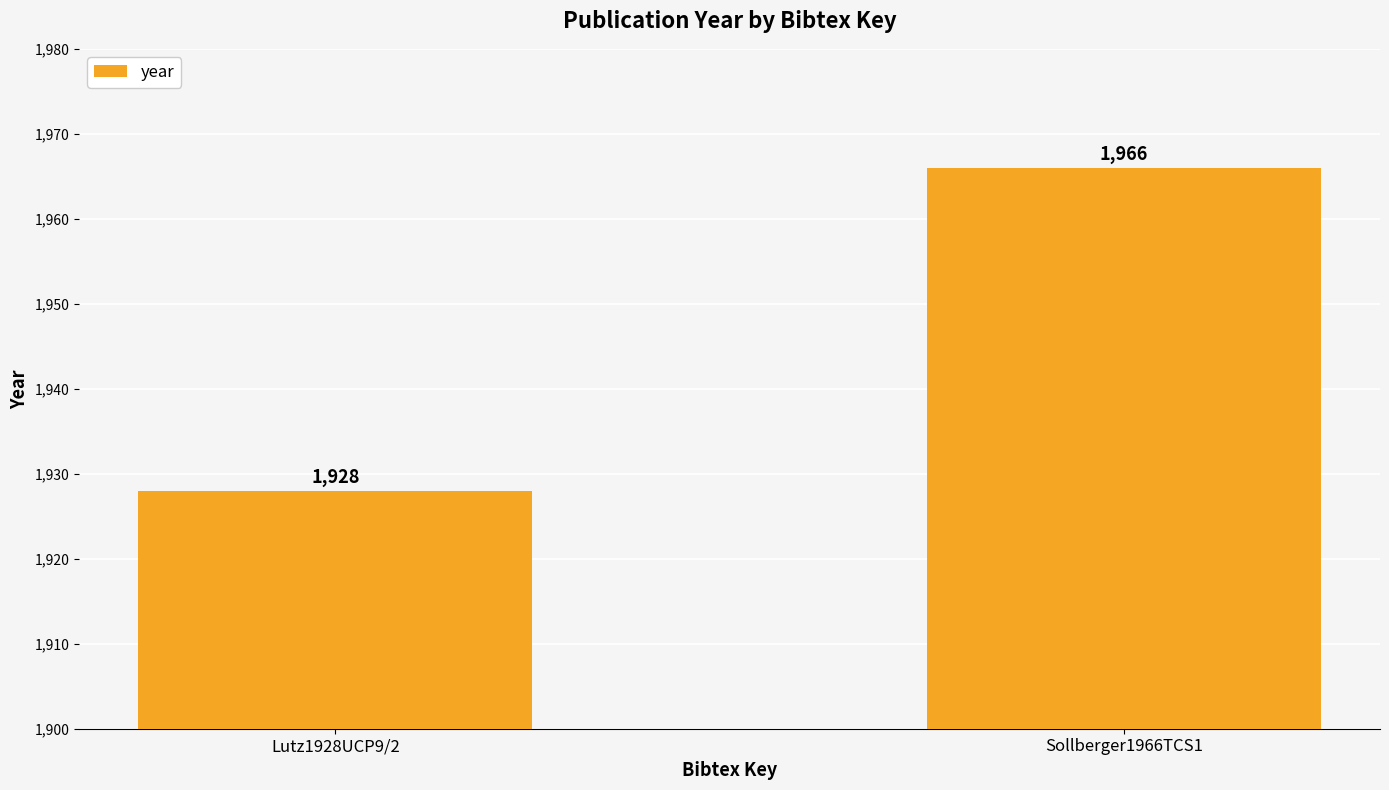

Approximately how many times larger is the value at Lutz1928UCP9/2 compared to Sollberger1966TCS1?

1.0